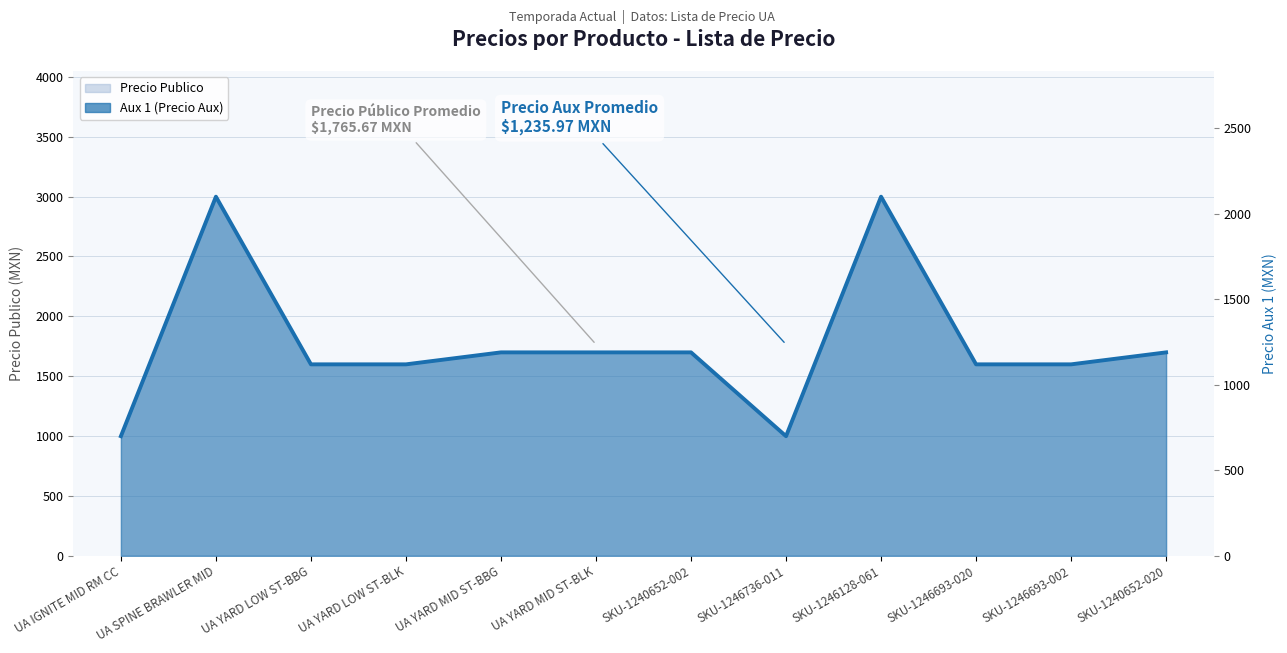

How many data points are less than 1189?

6